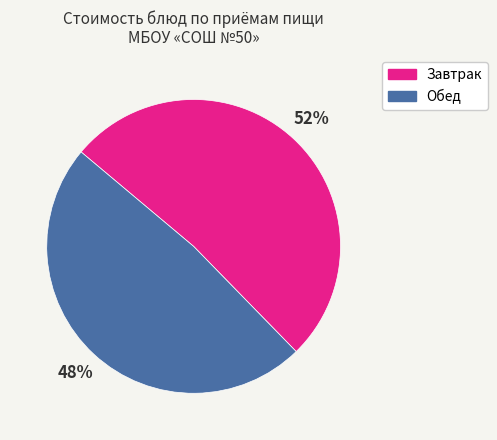

To the nearest percent, what is the average slice percentage?

50%